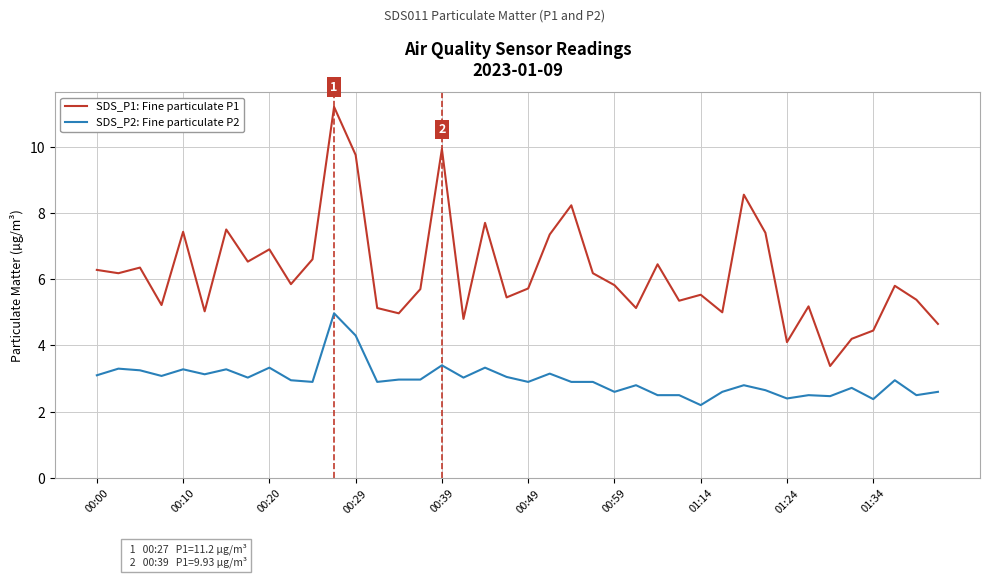

Rank the series by their average value, from lowest to highest.

SDS_P2: Fine particulate P2, SDS_P1: Fine particulate P1